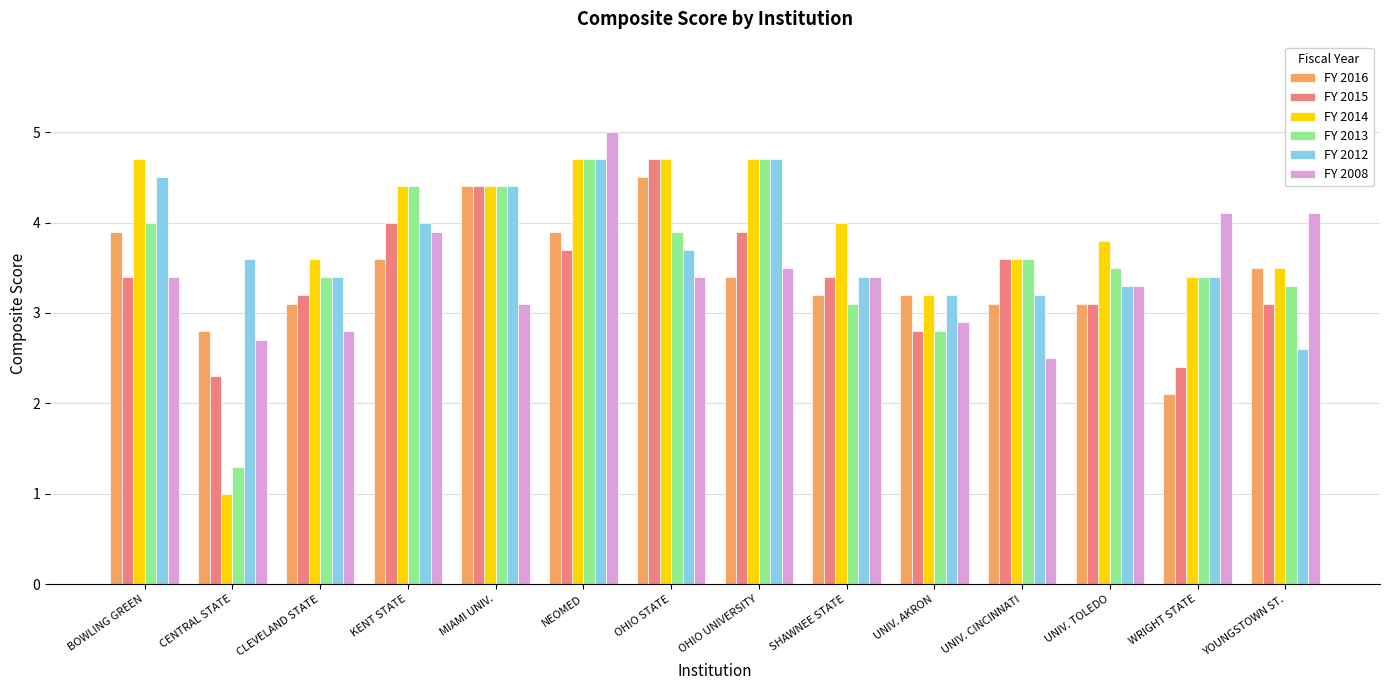

What is the difference between the maximum and minimum values in the FY 2008 series?

2.5